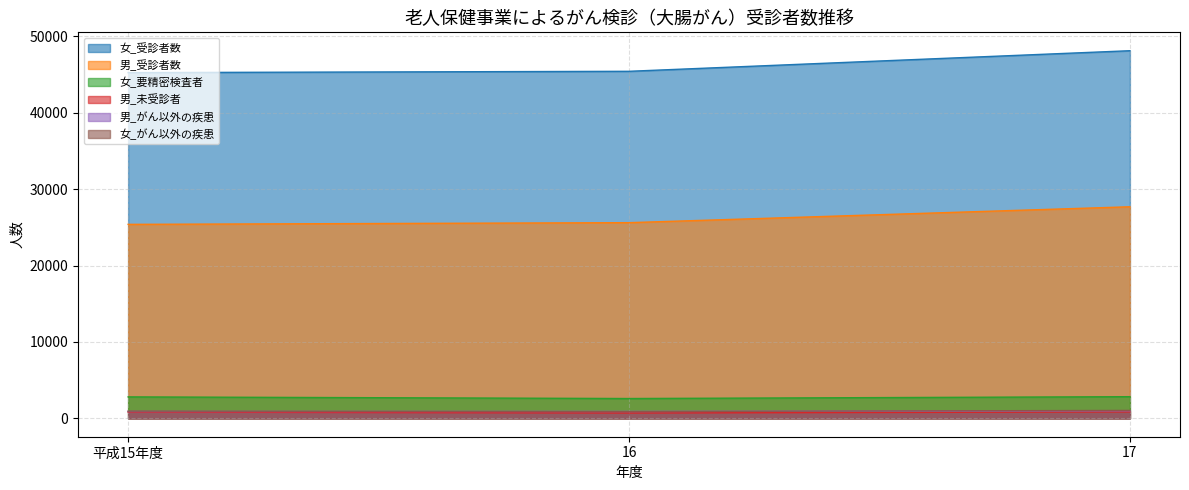

At which category is the sum across all series the highest?

17